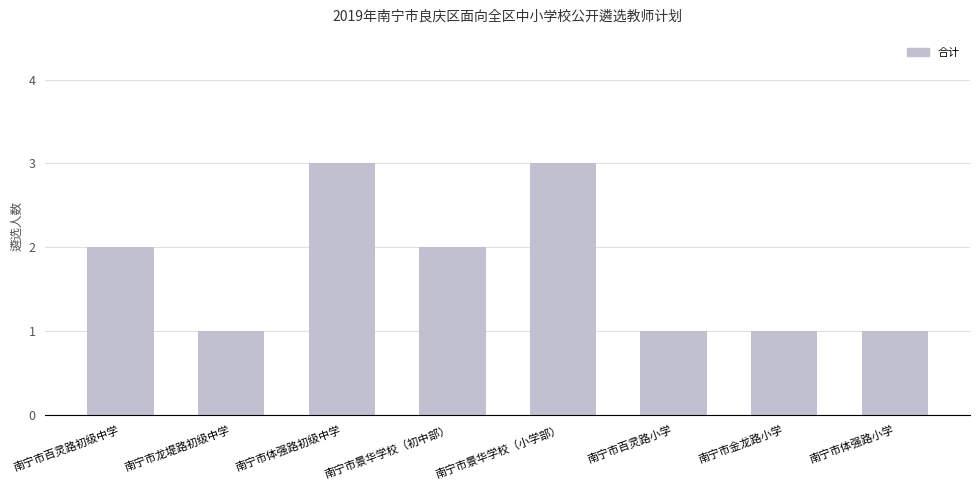

How many values are between 1 and 3?

8